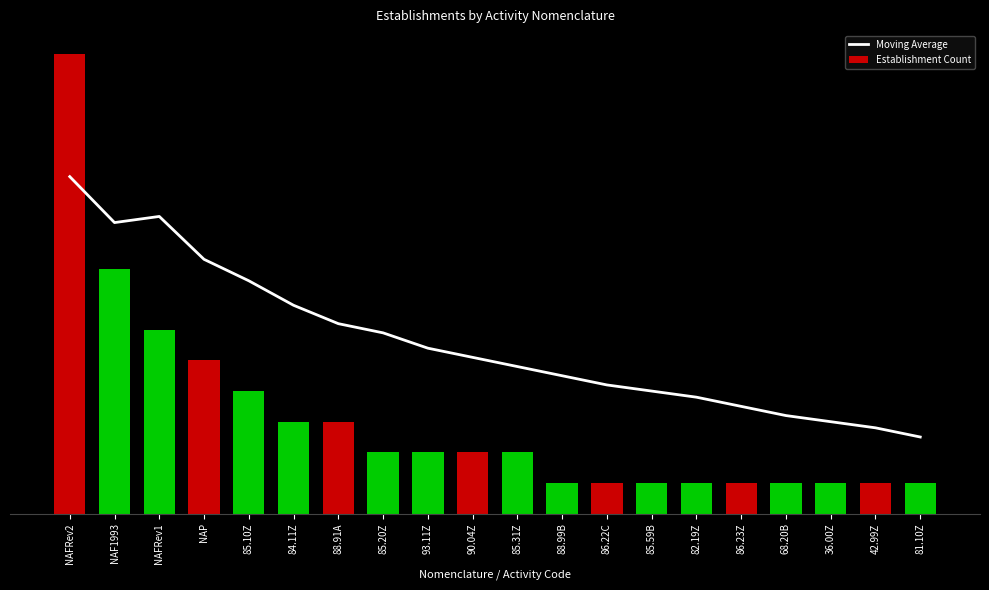

At which category does the chart reach its minimum across all series?

88.99B